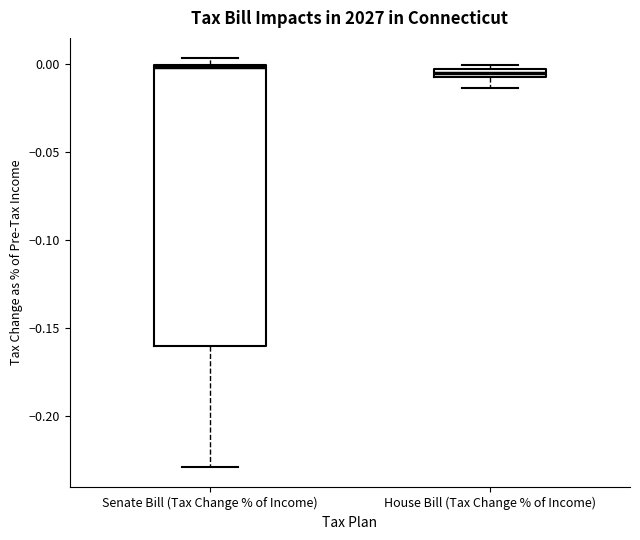

Where is the upper edge of the box for Senate Bill (Tax Change % of Income) on the y-axis? The values are not printed on the chart, so give them approximately, as read against the axis.

0.000